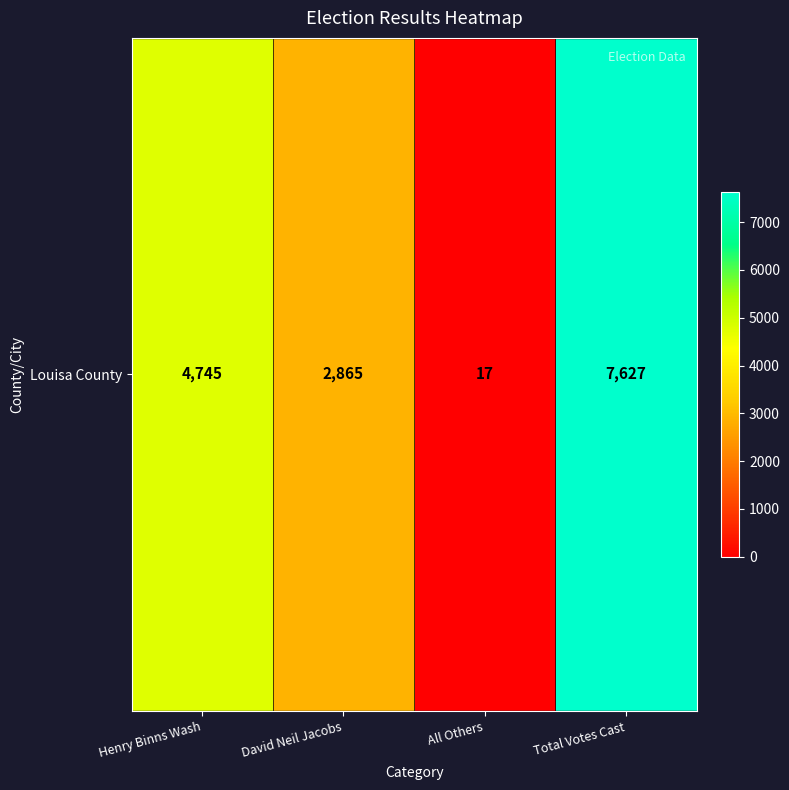

Rank the categories by value from lowest to highest.

All Others, David Neil Jacobs, Henry Binns Wash, Total Votes Cast